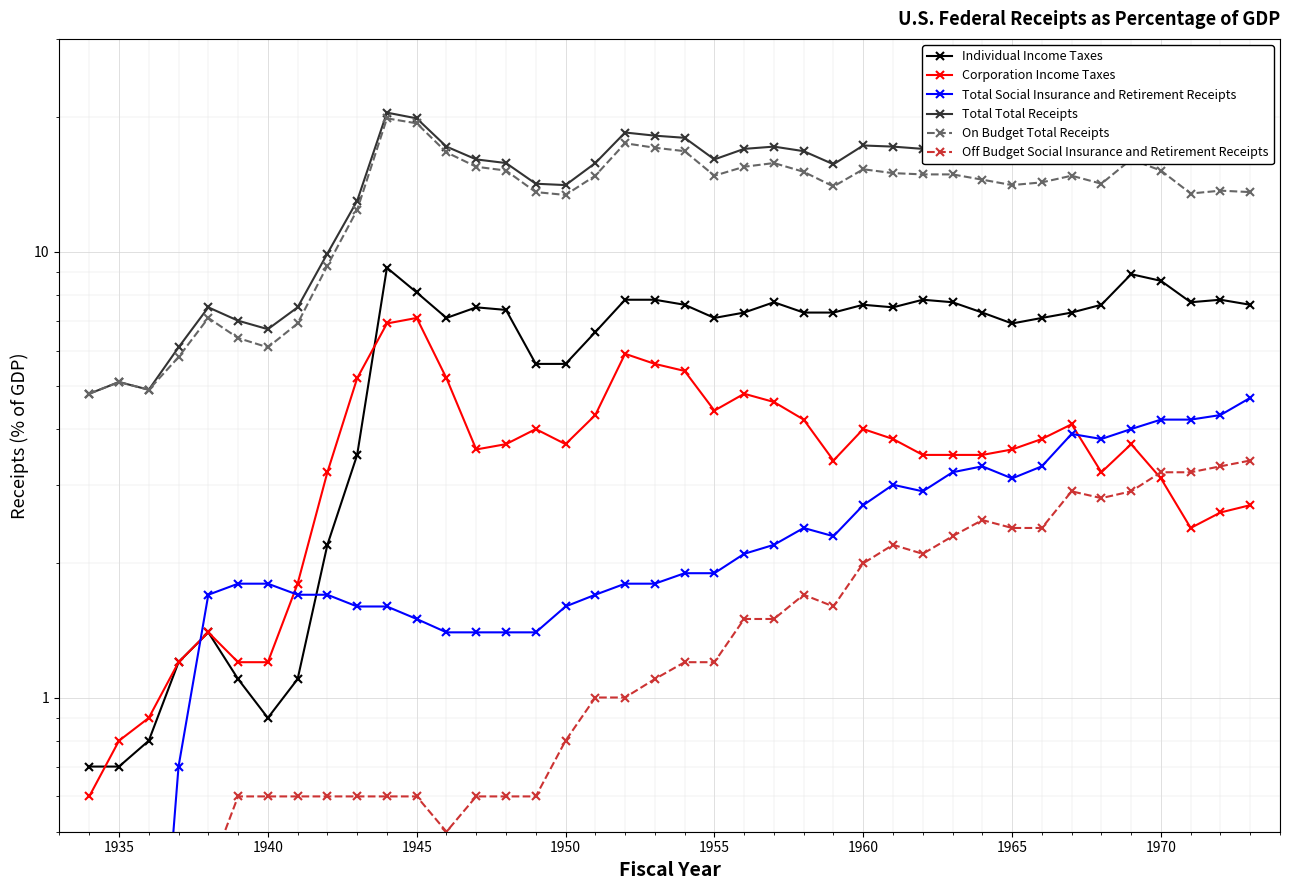

Is this an area chart (filled region under the line)?

No